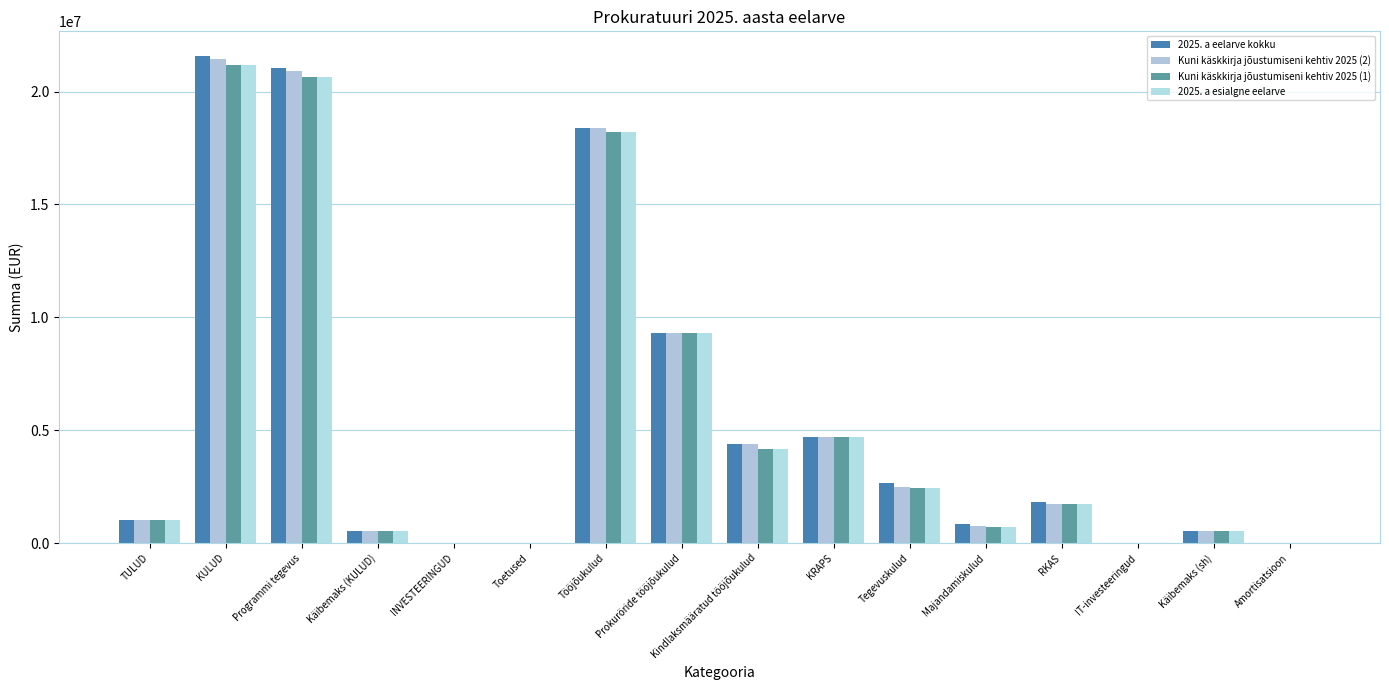

Is the value of 2025. a esialgne eelarve at Programmi tegevus greater than the value of 2025. a eelarve kokku at Programmi tegevus?

No